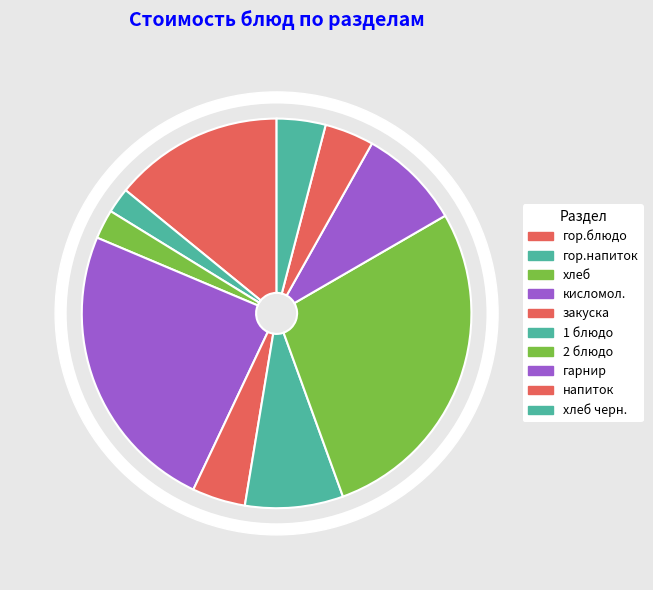

How many segments does this pie chart have?

10